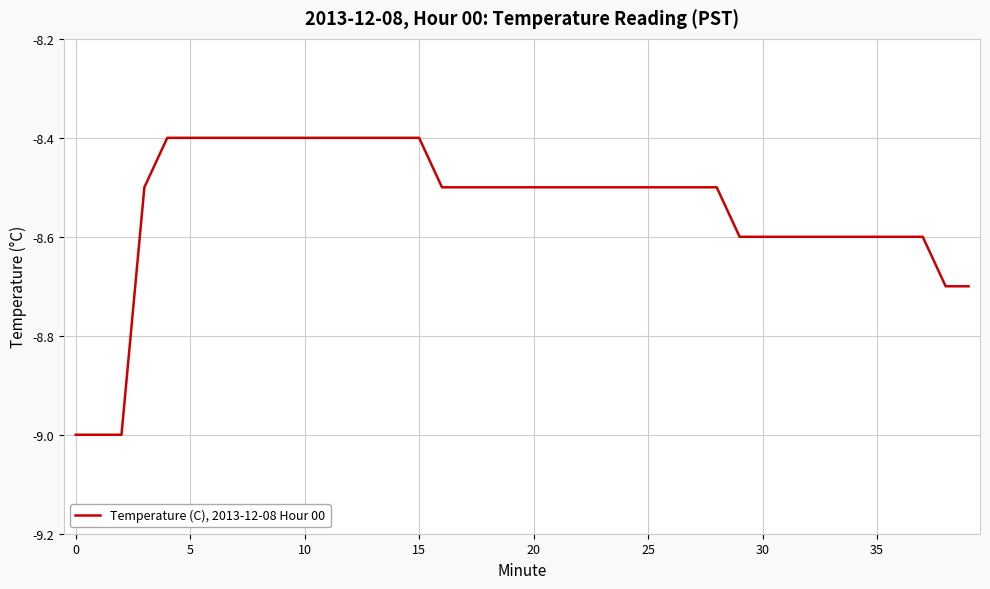

Does the chart display data point markers on the line(s)?

No